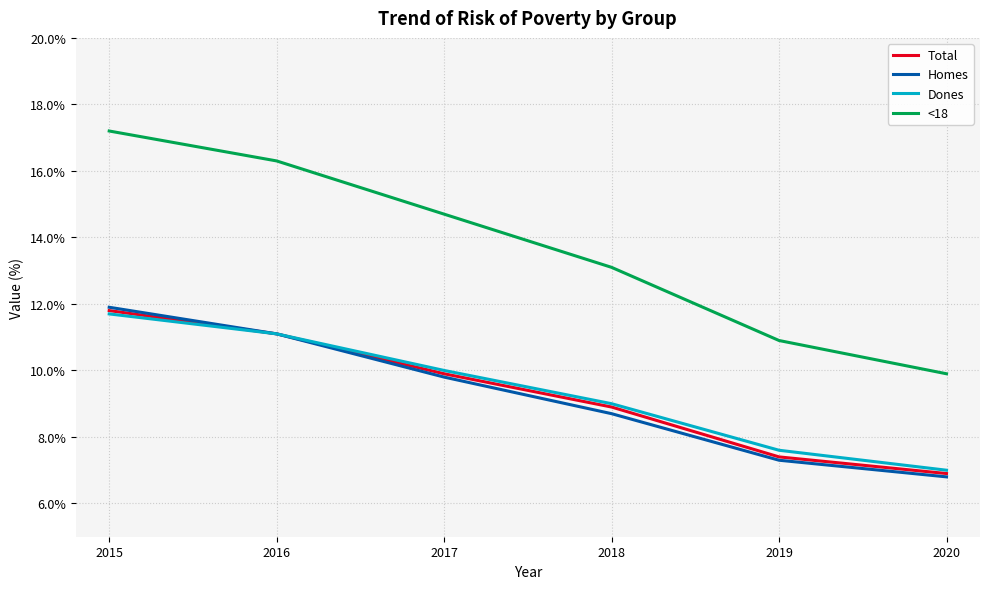

Which category has the highest value in the Total series?

2015